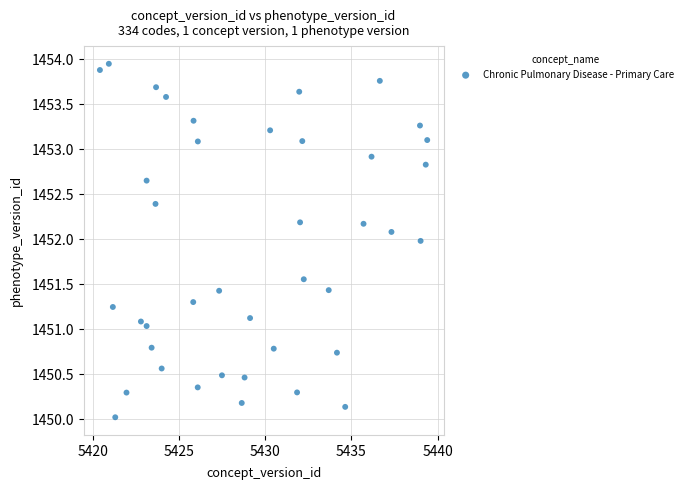

What is the range of Y values (max minus min)?

3.9